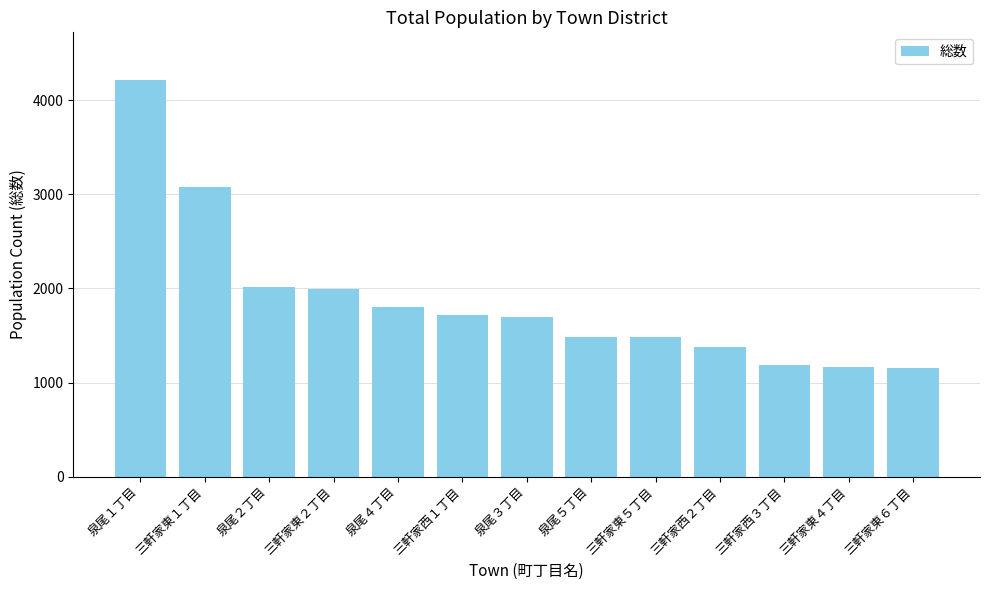

What value does the data have at 泉尾２丁目, to the nearest 100?

2000